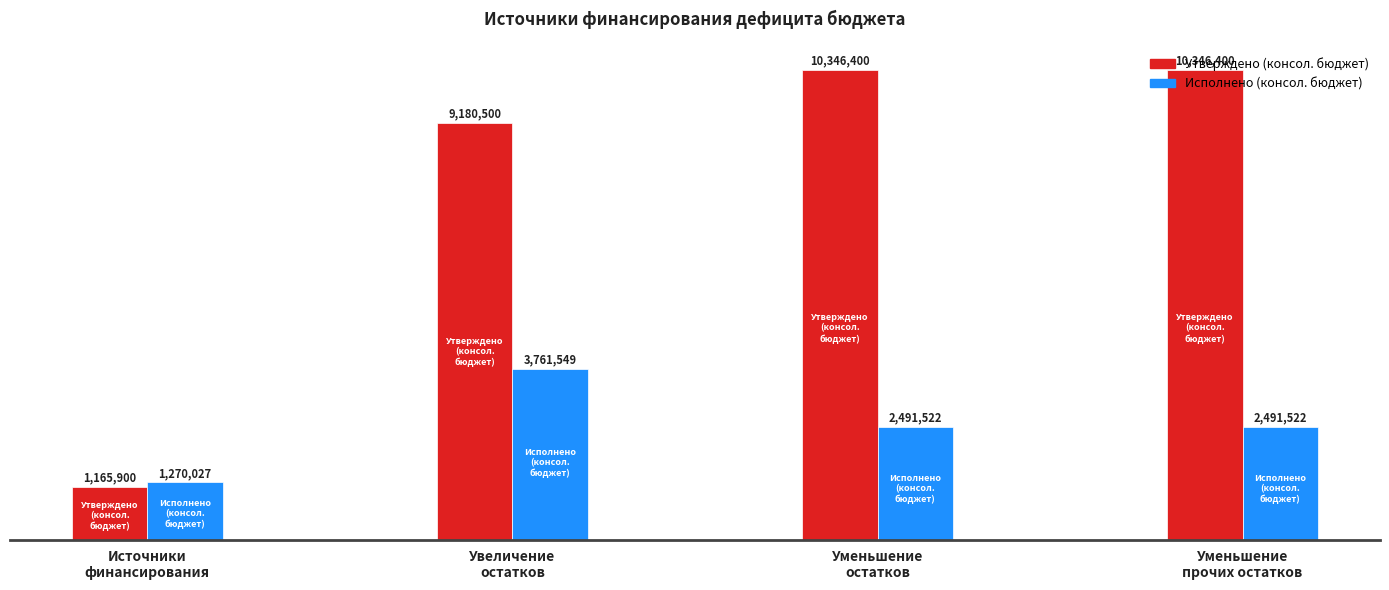

Which series changed the most between Источники
финансирования and Уменьшение
прочих остатков?

Утверждено (консол. бюджет)